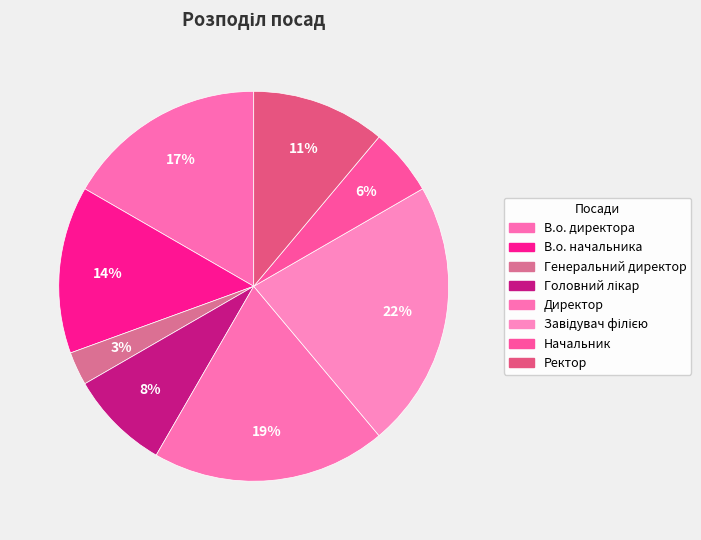

Count the number of slices in the pie.

8